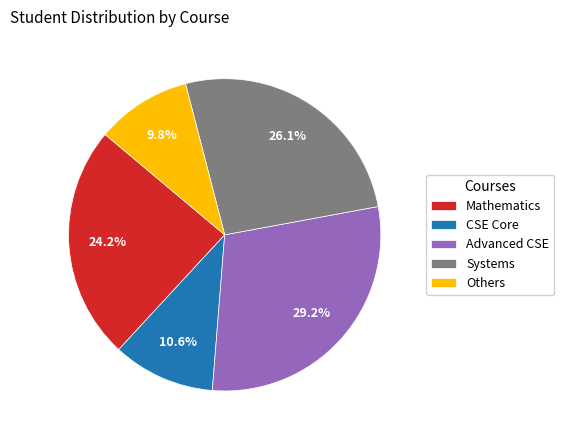

Rank the categories by value from lowest to highest.

Others, CSE Core, Mathematics, Systems, Advanced CSE